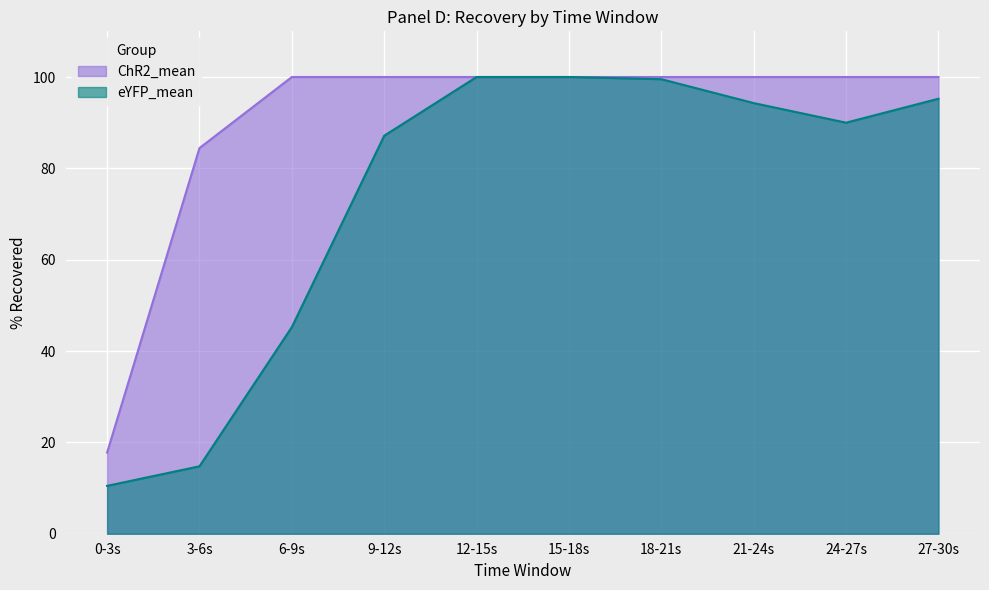

Reading left to right, list all the values displayed in this chart.

ChR2_mean: 17.8	84.4	100.0	100.0	100.0	100.0	100.0	100.0	100.0	100.0
eYFP_mean: 10.5	14.8	45.2	87.1	100.0	100.0	99.5	94.3	90.0	95.2